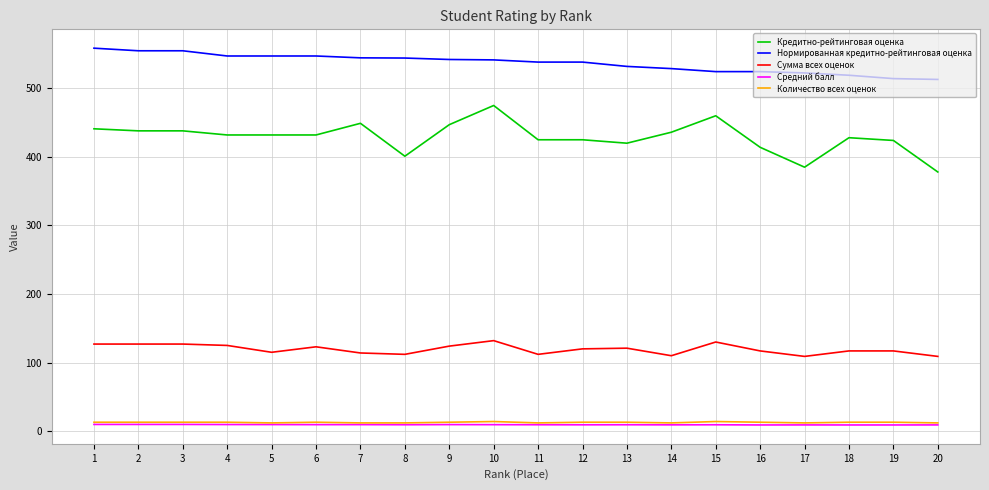

Is it true that Нормированная кредитно-рейтинговая оценка equals 514.2 at 19?

True